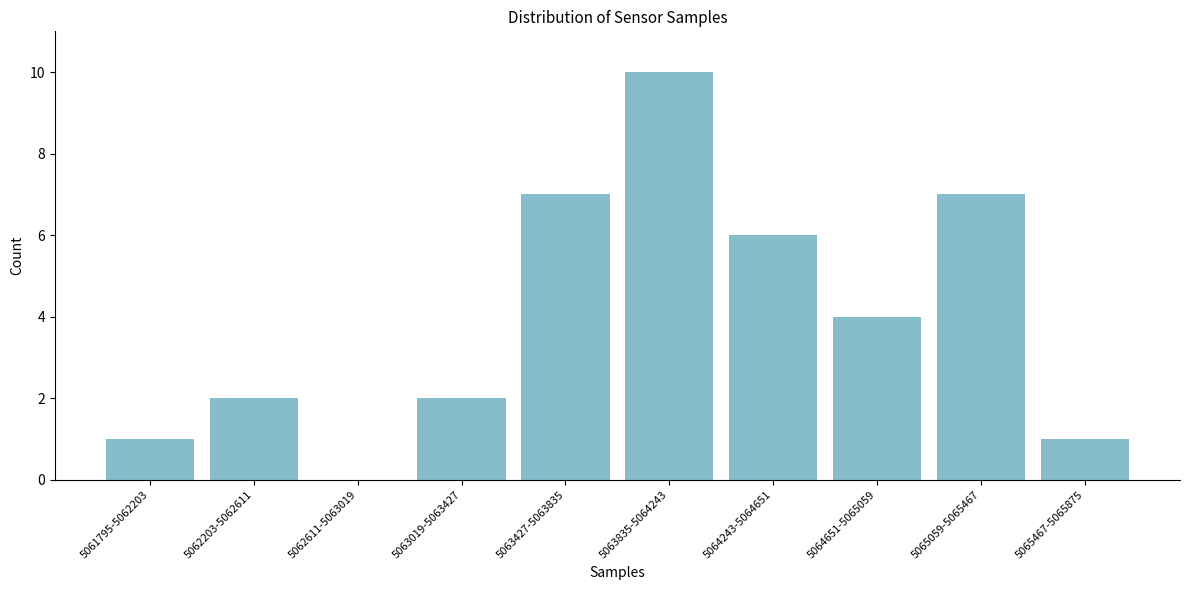

Reading left to right, transcribe all the data shown in this chart.

5061795-5062203=1	5062203-5062611=2	5062611-5063019=0	5063019-5063427=2	5063427-5063835=7	5063835-5064243=10	5064243-5064651=6	5064651-5065059=4	5065059-5065467=7	5065467-5065875=1